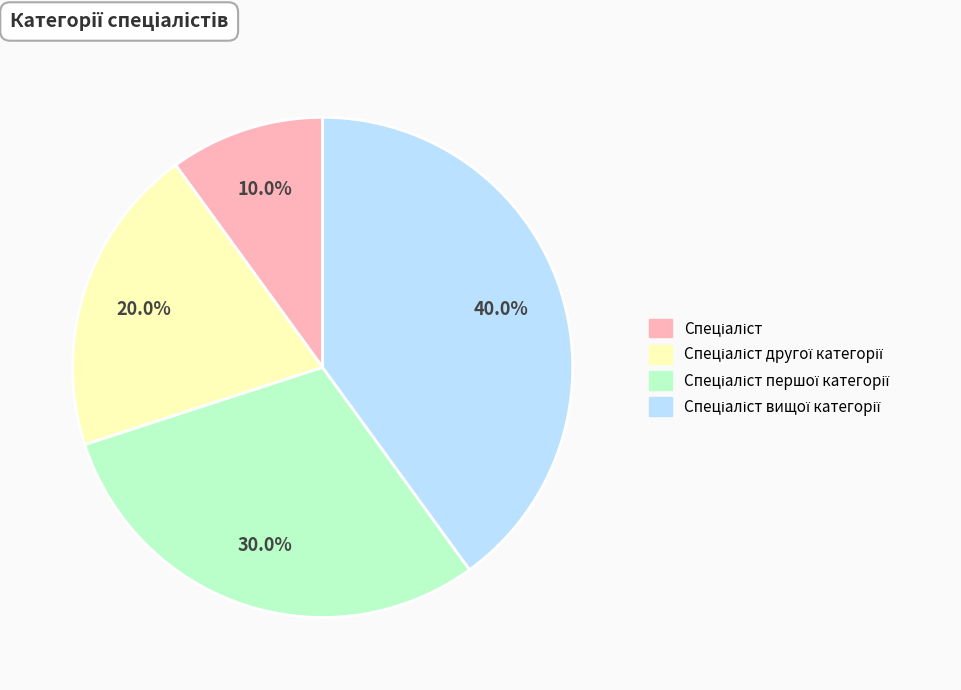

Does any single category account for the majority?

No